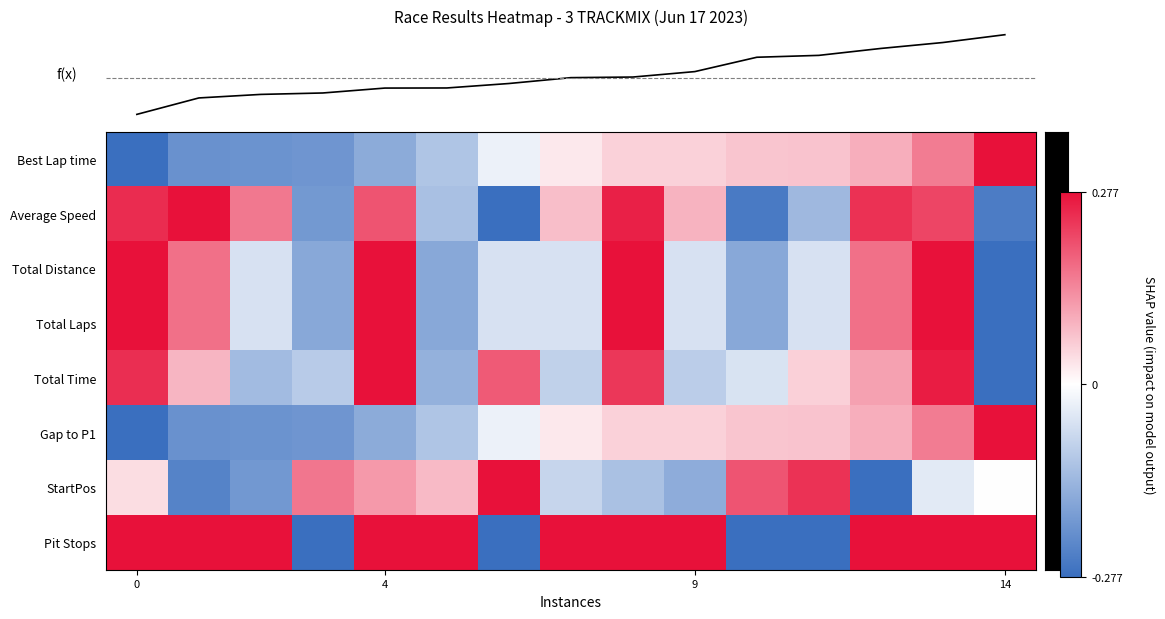

Which series changed the most between 9 and 13?

row_4